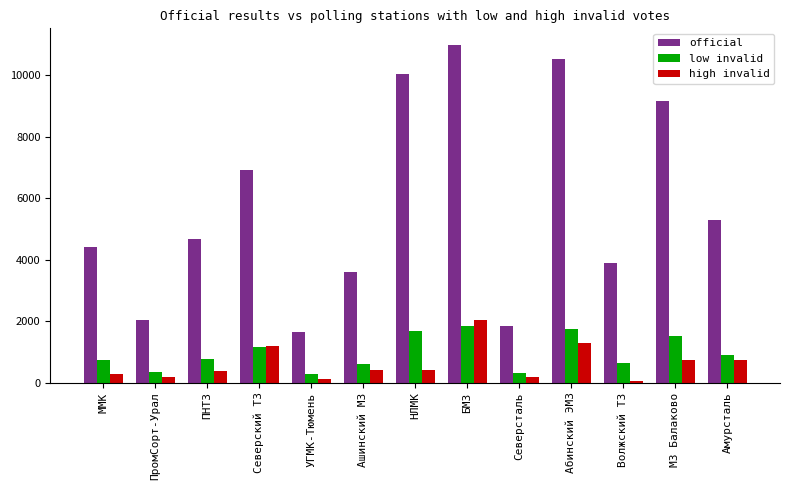

Where is high invalid nearest to the value 1057?

Северский ТЗ